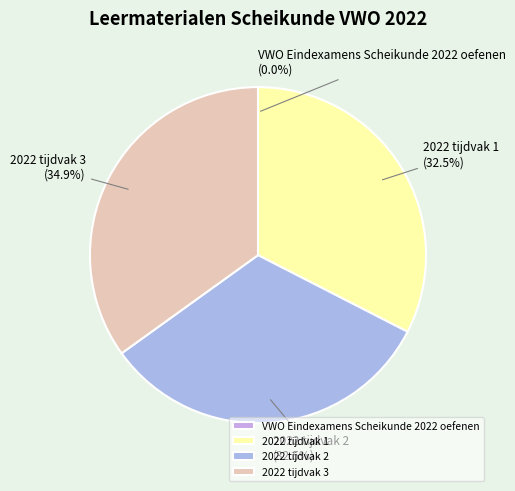

What is the ratio of the value at 2022 tijdvak 1 to the value at 2022 tijdvak 2?

1.0